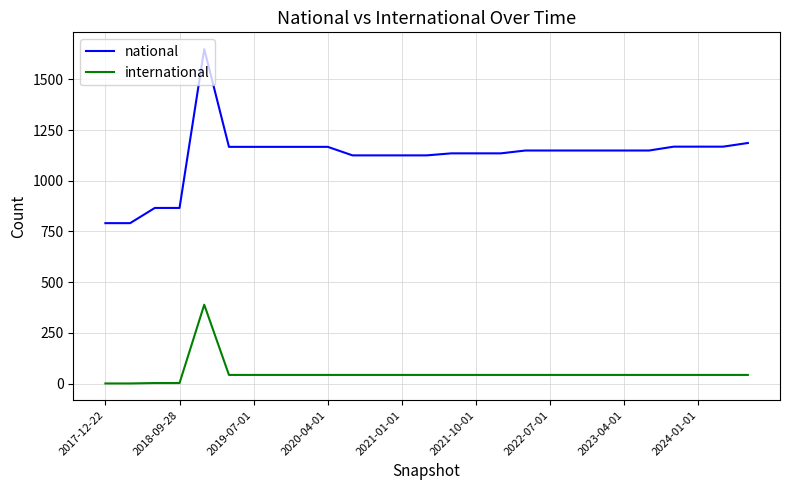

True or false: national and international intersect in this chart.

False